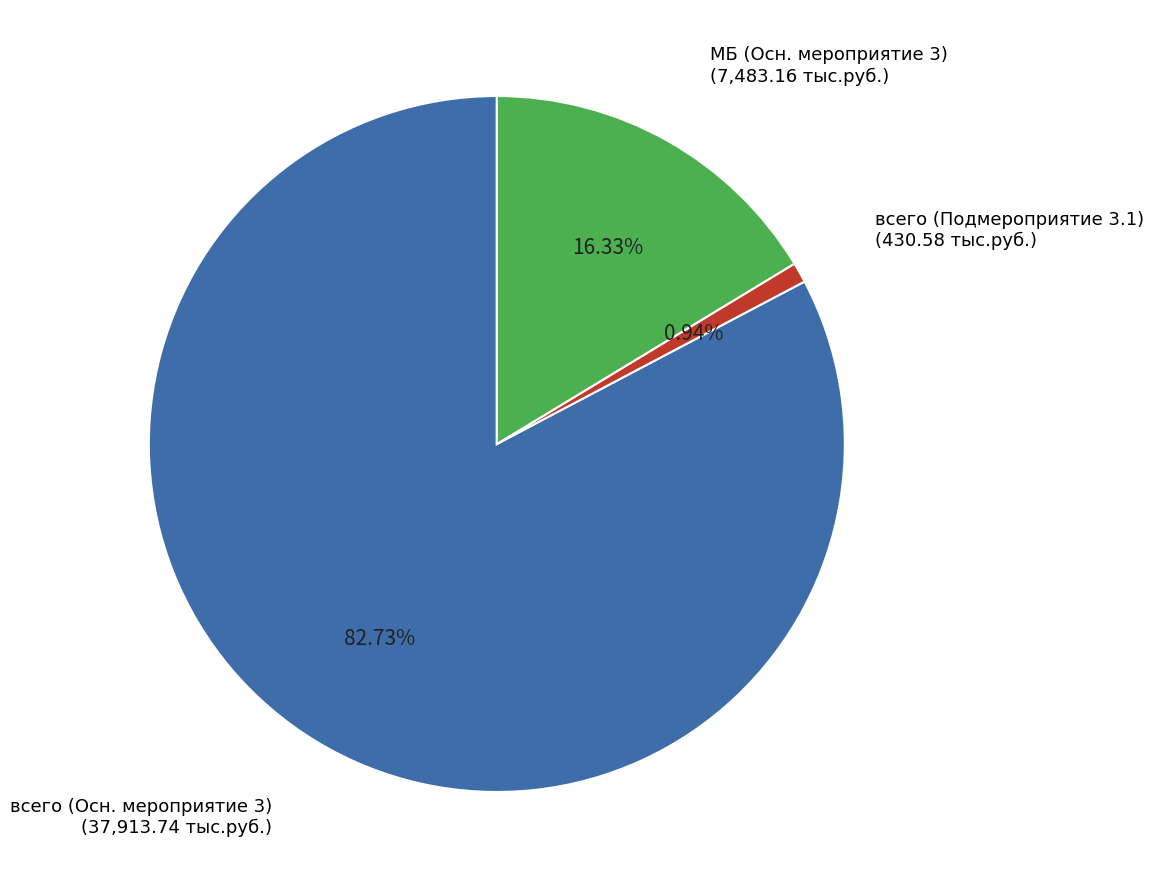

Does any single category account for the majority?

Yes